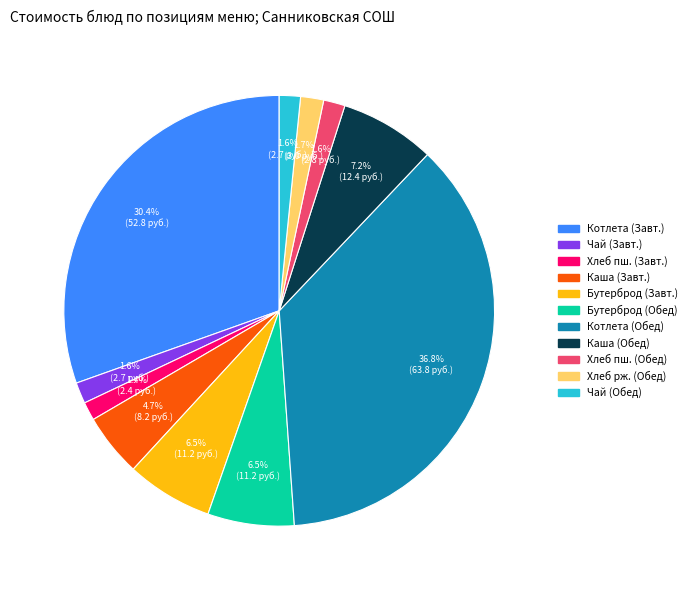

Is there a majority slice in this chart?

No